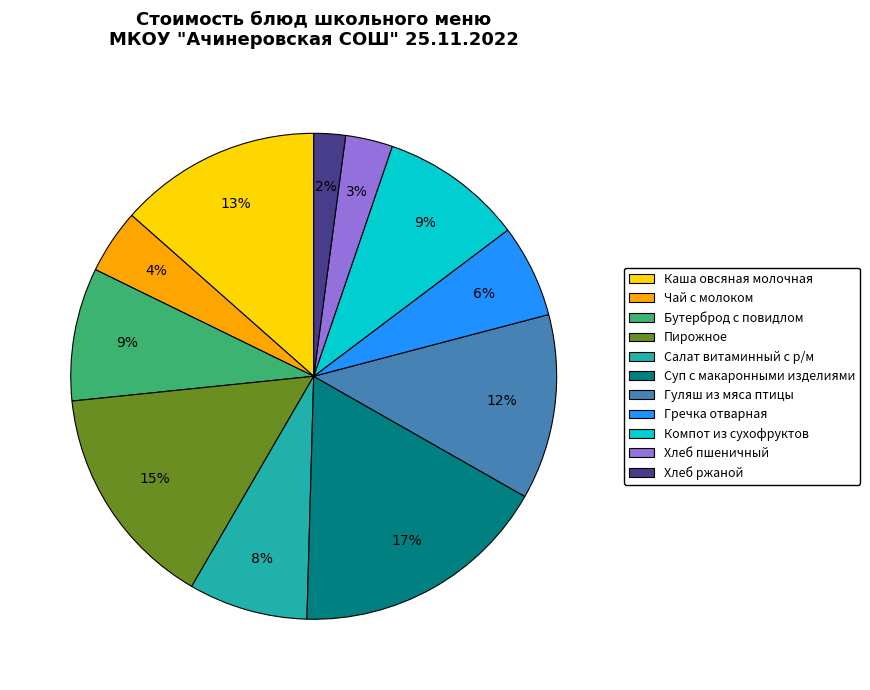

To the nearest percent, what portion does Компот из сухофруктов represent?

9%